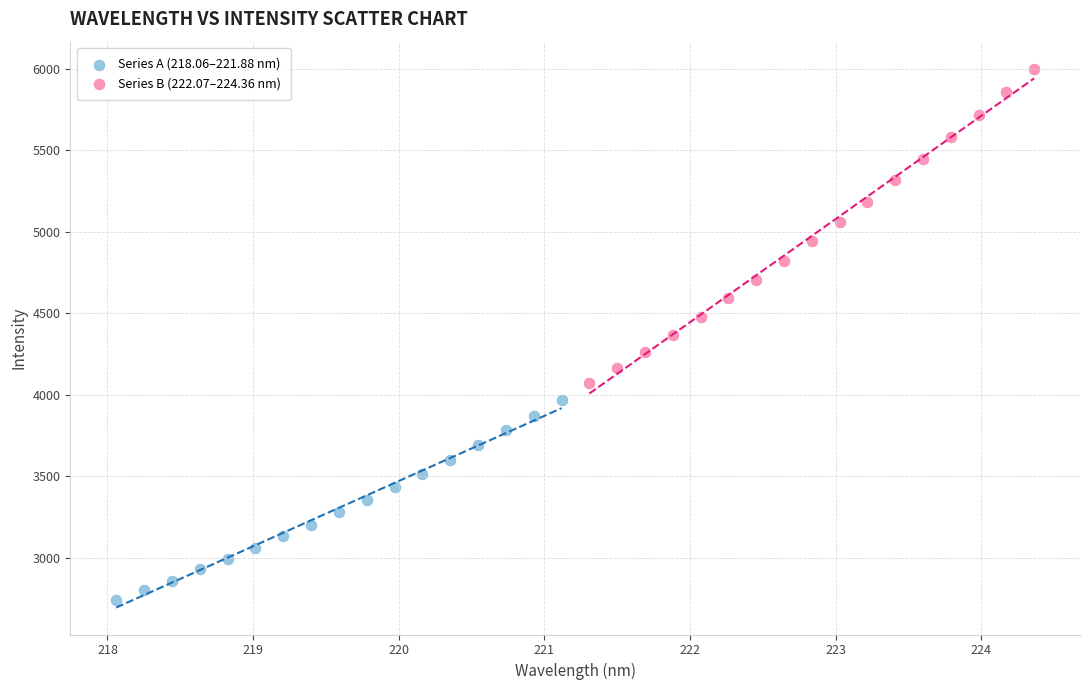

Which series reaches the minimum Y coordinate?

Series A (218.06–221.88 nm)